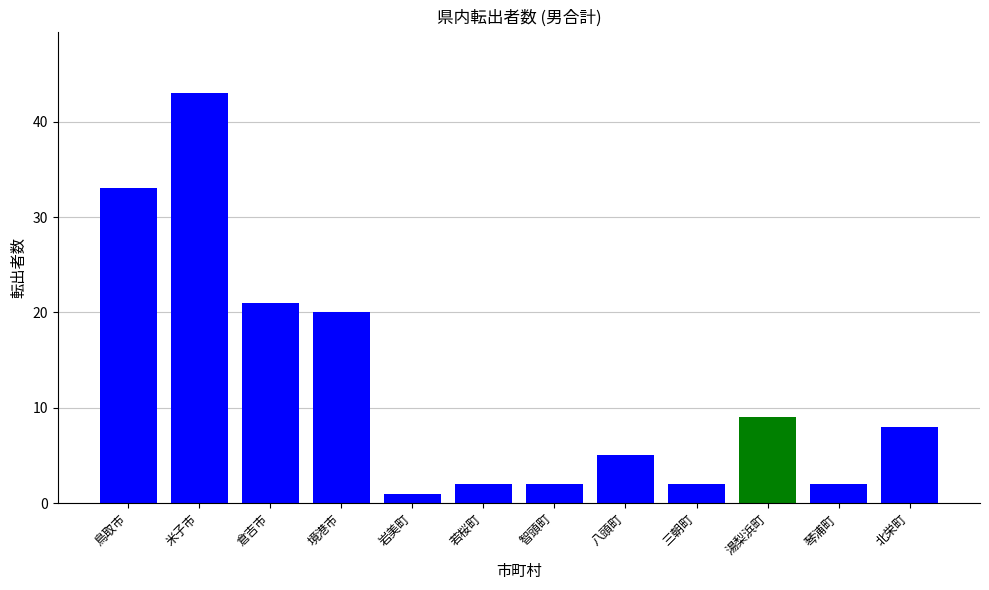

At which label does the data first exceed 8?

鳥取市